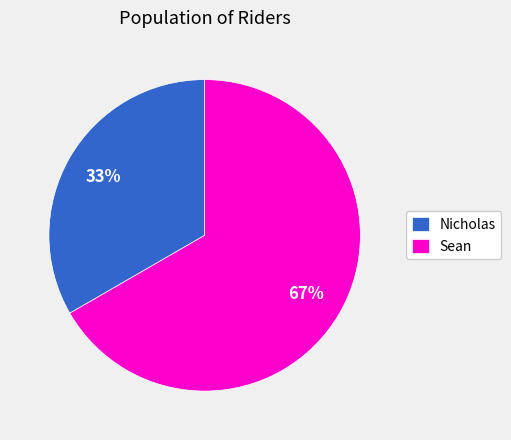

Approximately how many times larger is the value at Sean compared to Nicholas?

2.0